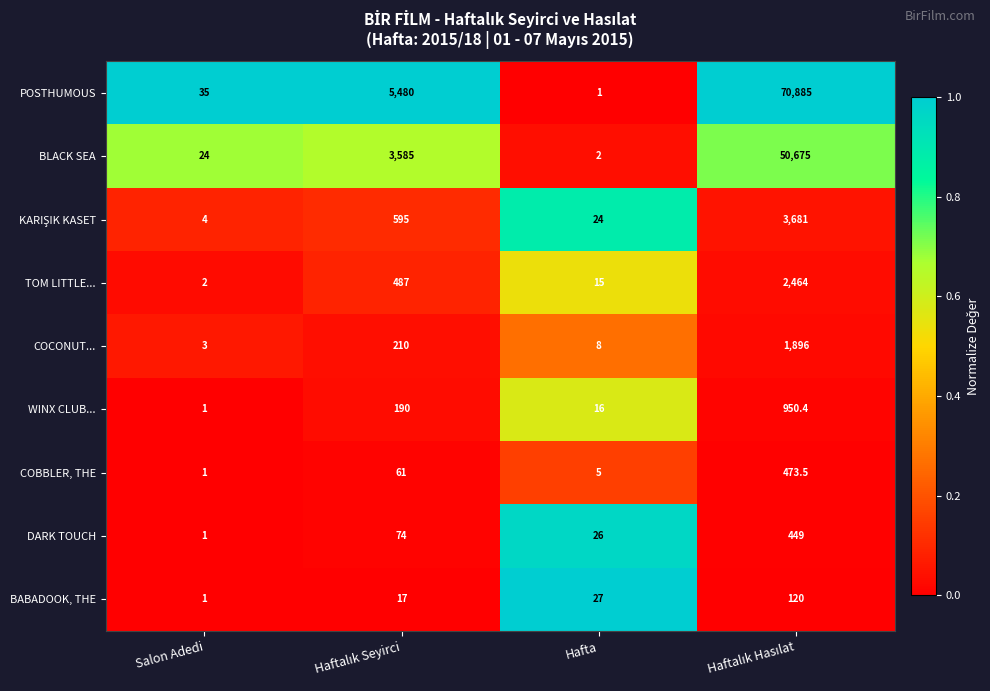

Which series has the largest total across all categories?

POSTHUMOUS